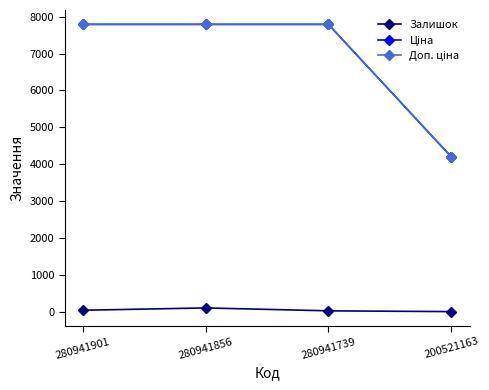

At how many categories does at least one series exceed 2067?

4